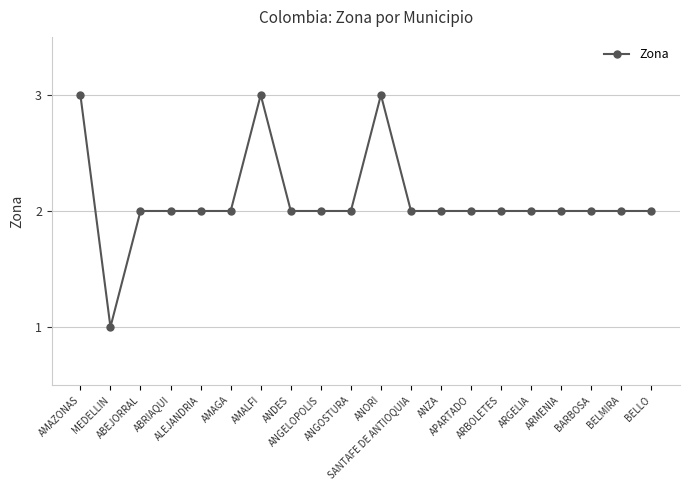

How many categories are shown in the chart?

20